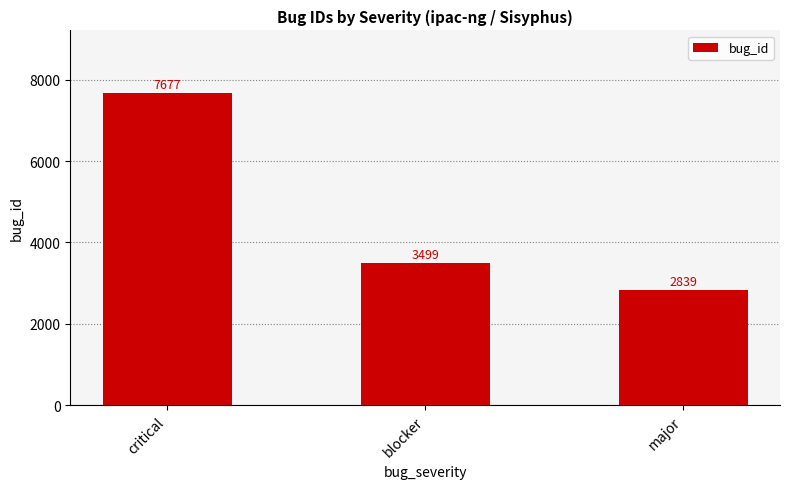

What is the difference between the maximum and minimum values?

4838